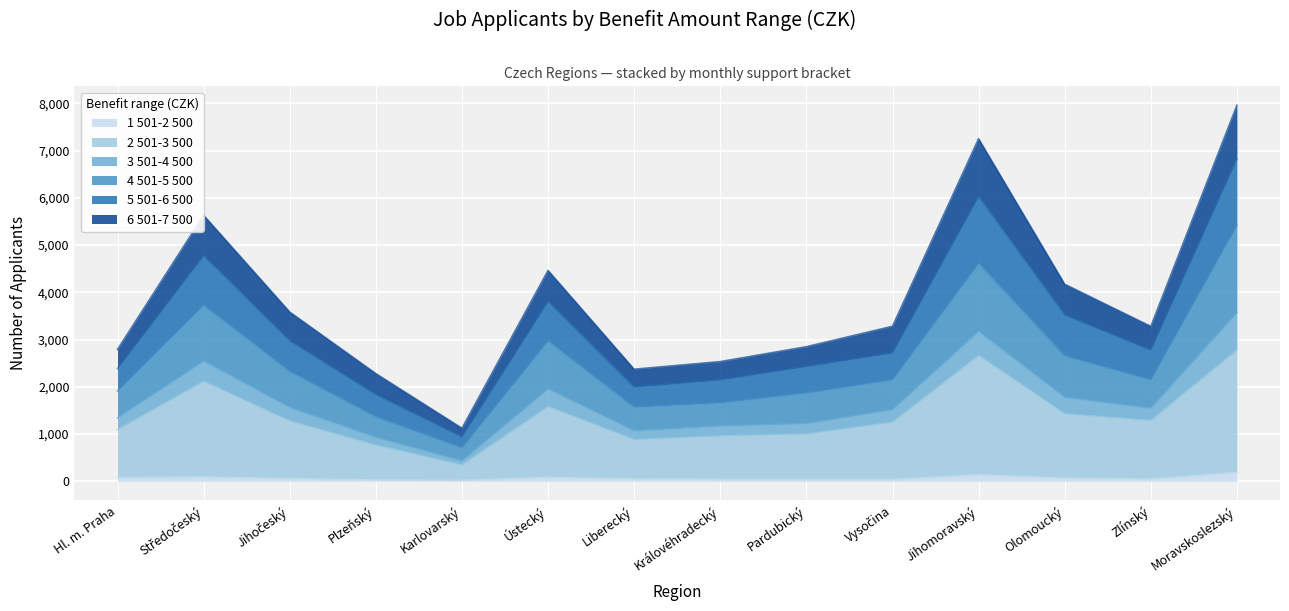

Which label corresponds to the smallest value in the chart?

Karlovarský